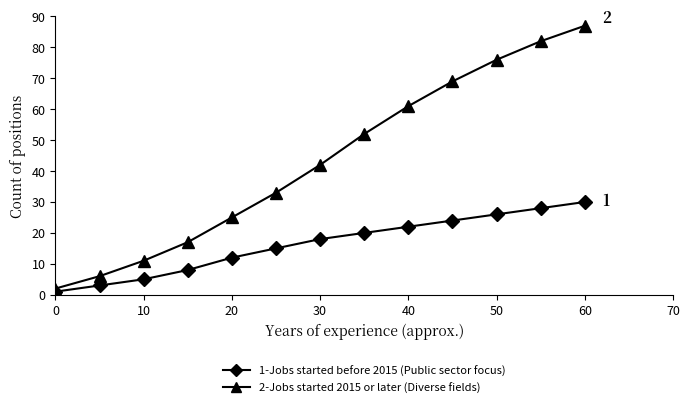

What is the sum of all 2-Jobs started 2015 or later (Diverse fields) values?

563